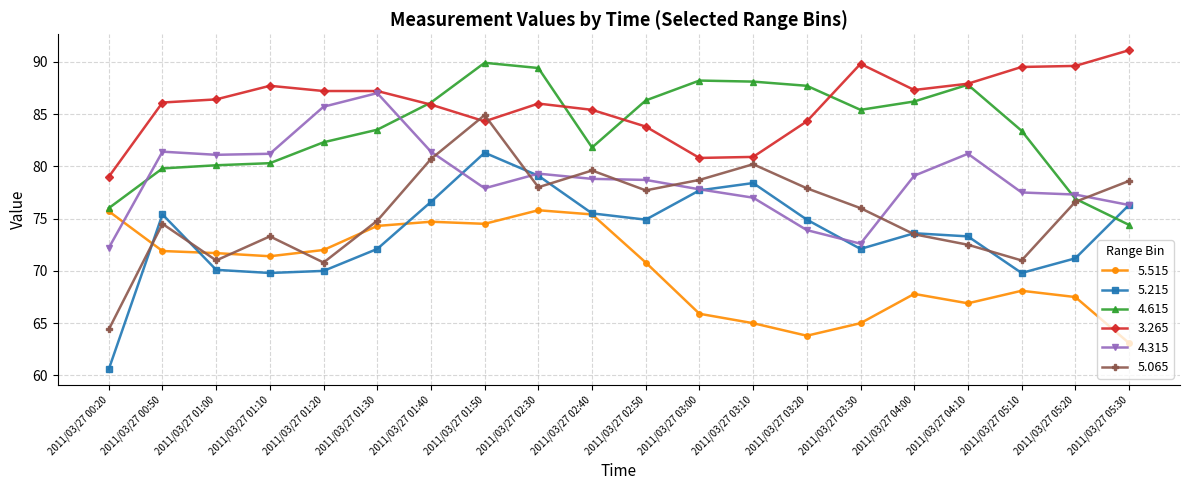

Rank the series by their maximum value, from lowest to highest.

5.515, 5.215, 5.065, 4.315, 4.615, 3.265